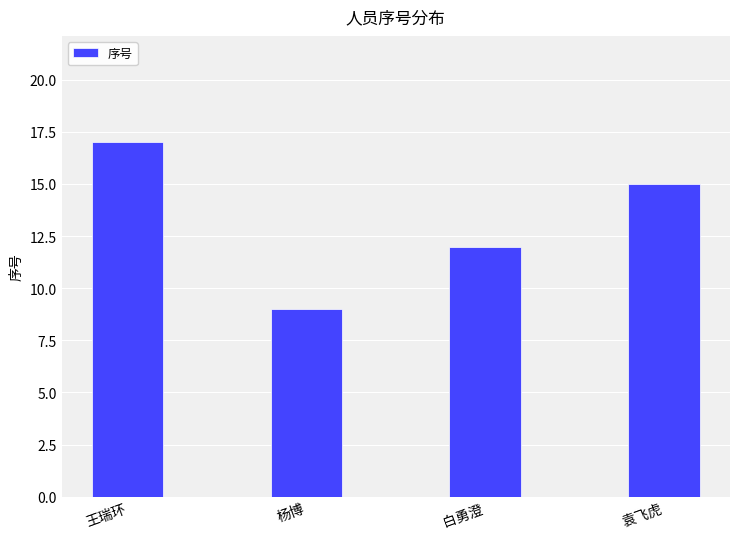

What is the average value?

13